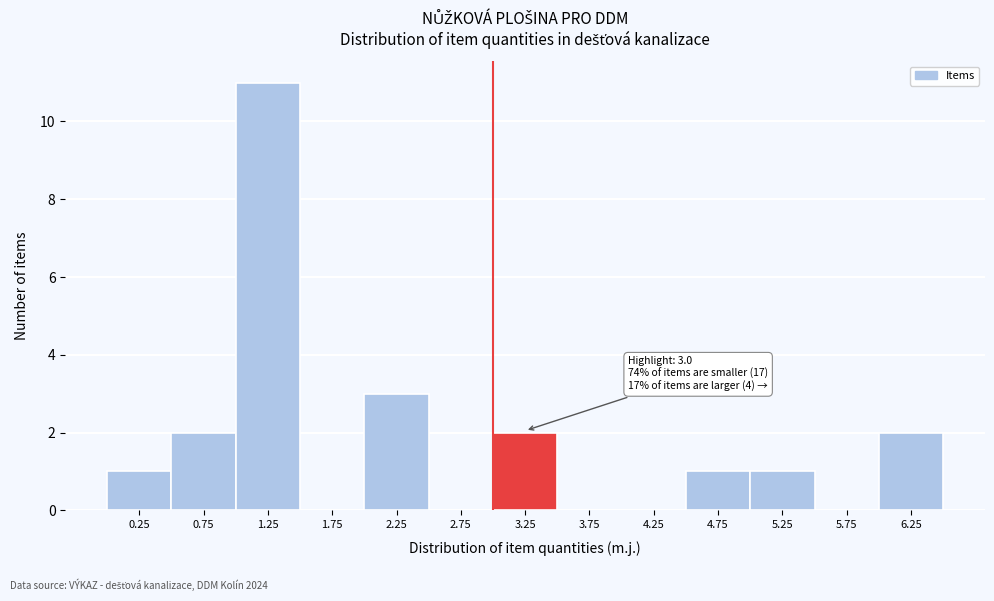

Which range on the x-axis has the tallest bar?

1.0 to 1.5